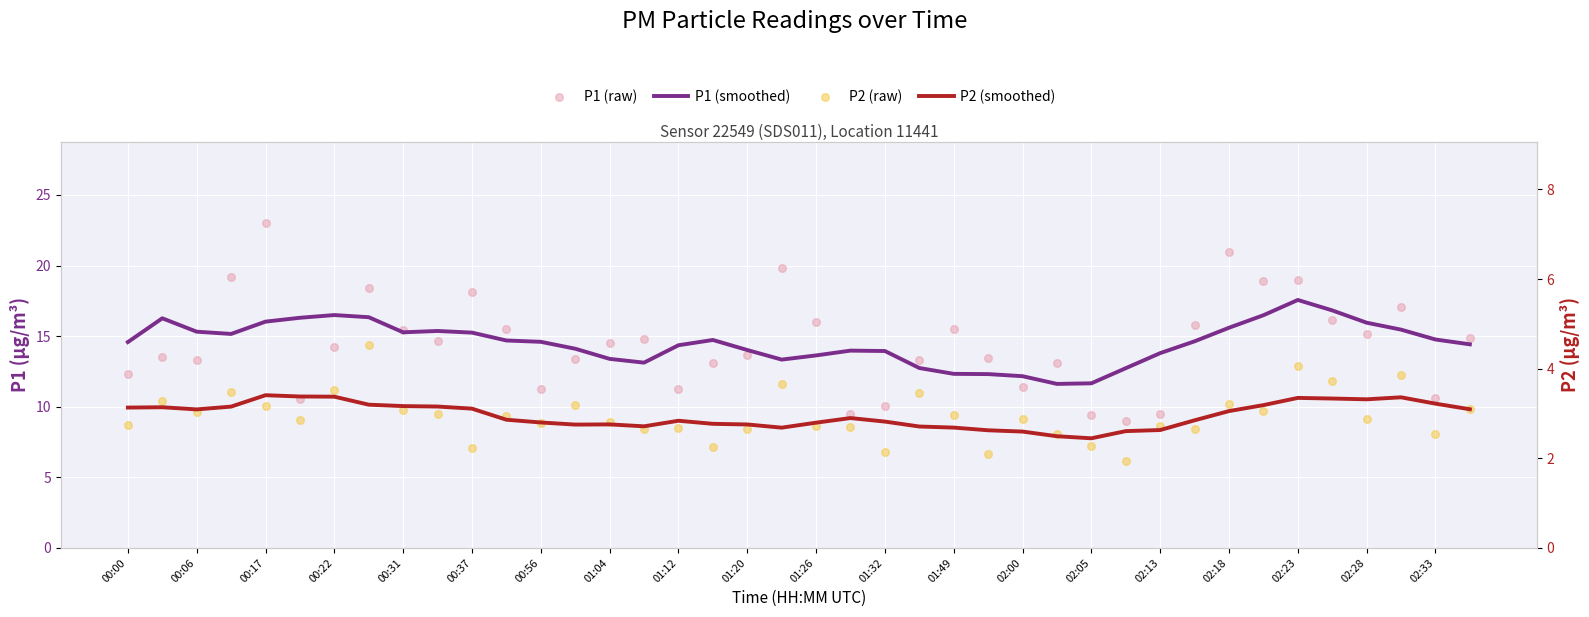

What are all the series names shown in the legend?

P1 (smoothed), P1 (raw), P2 (smoothed), P2 (raw)